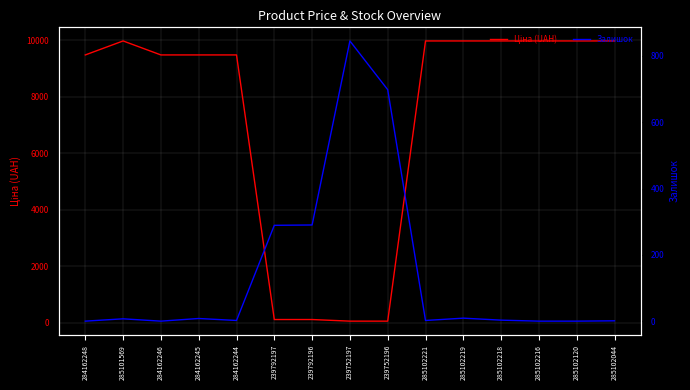

What is the lowest value of the Ціна (UAH) series?

57.0